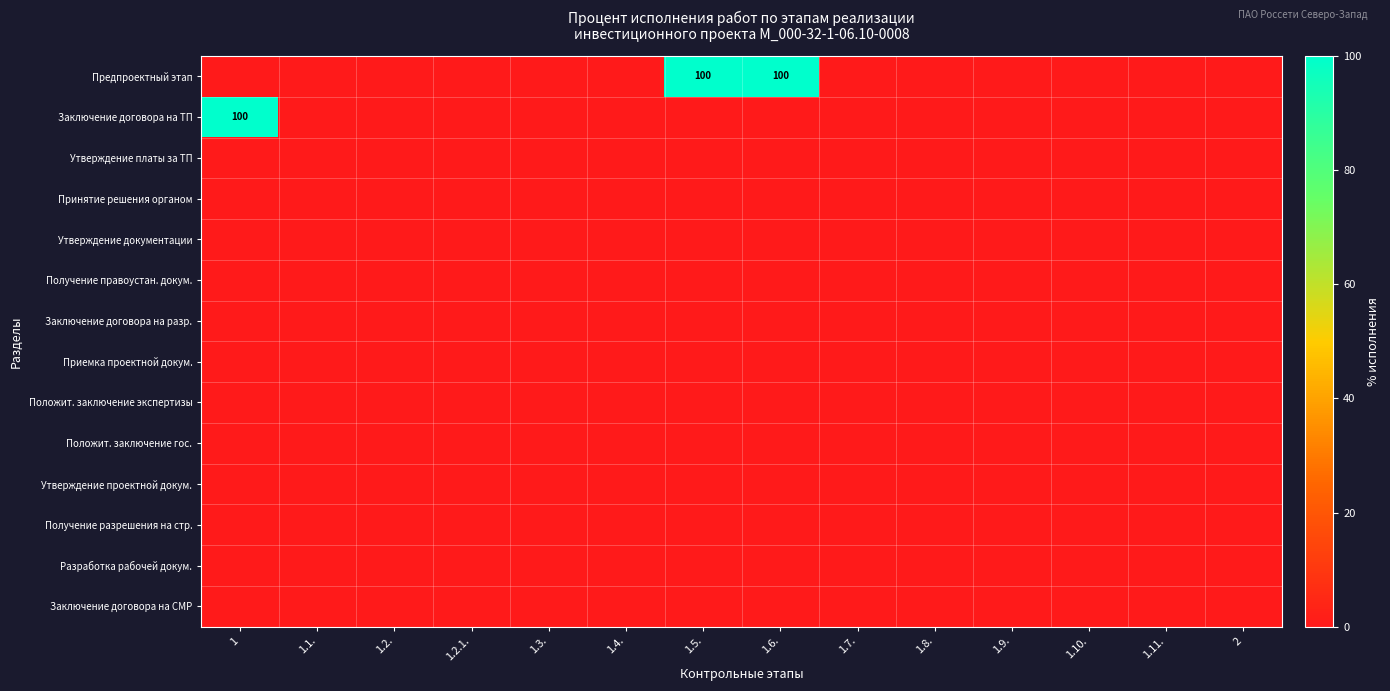

Which has a higher value, 1.3. or 1.10.?

1.3.